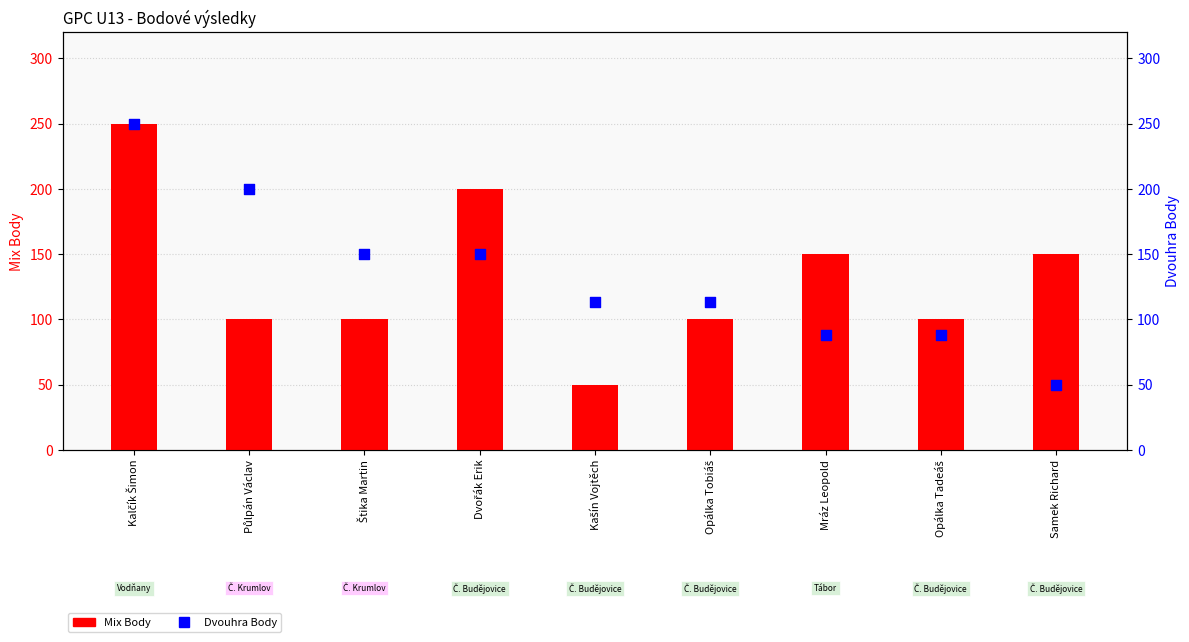

What are all the series names shown in the legend?

Mix Body, Dvouhra Body